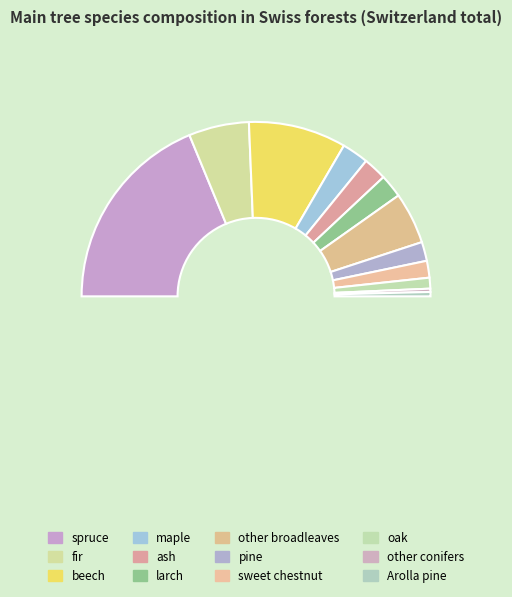

Is it true that ash is 4% of the pie?

True